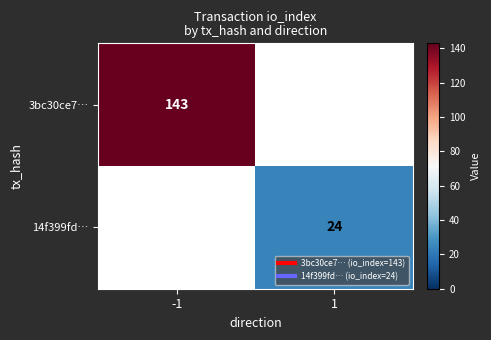

What is the greatest value displayed?

143.0